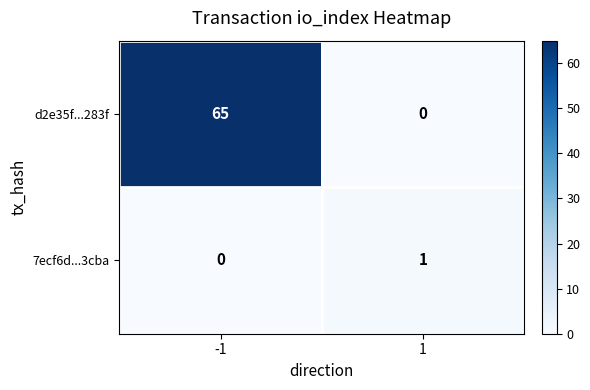

Is it true that 7ecf6d...3cba equals 2 at 1?

False